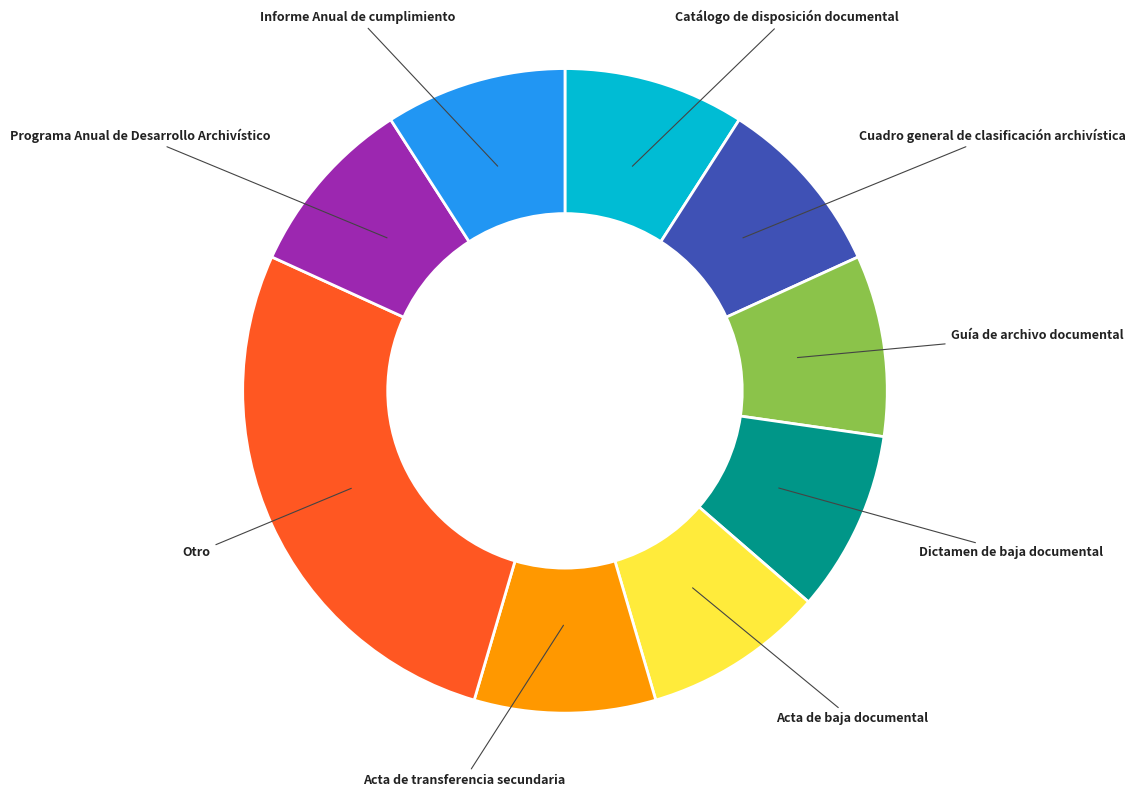

Combined, do Catálogo de disposición documental and Acta de baja documental account for over 50%?

No